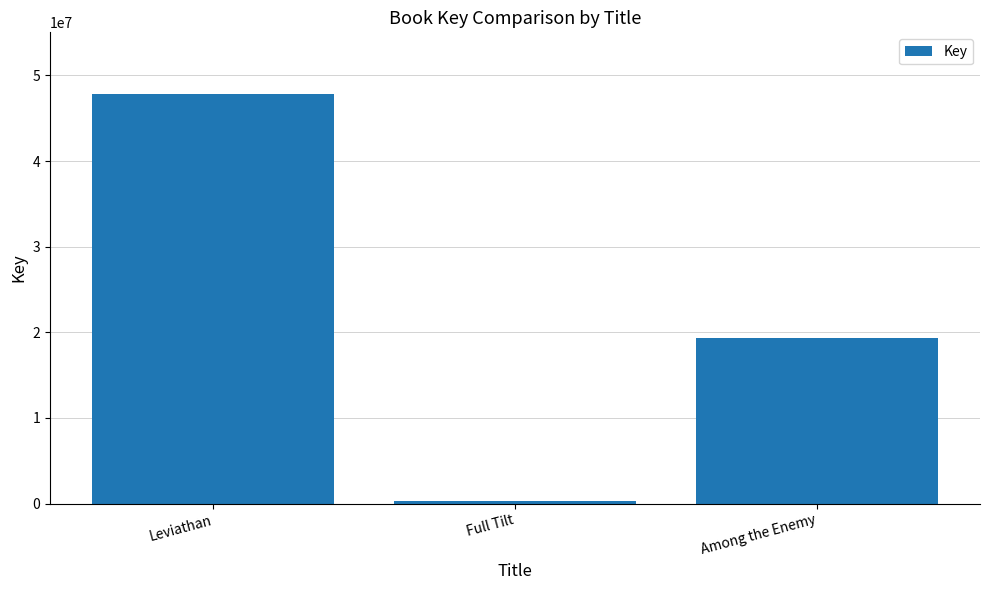

How many bars are there in total?

3